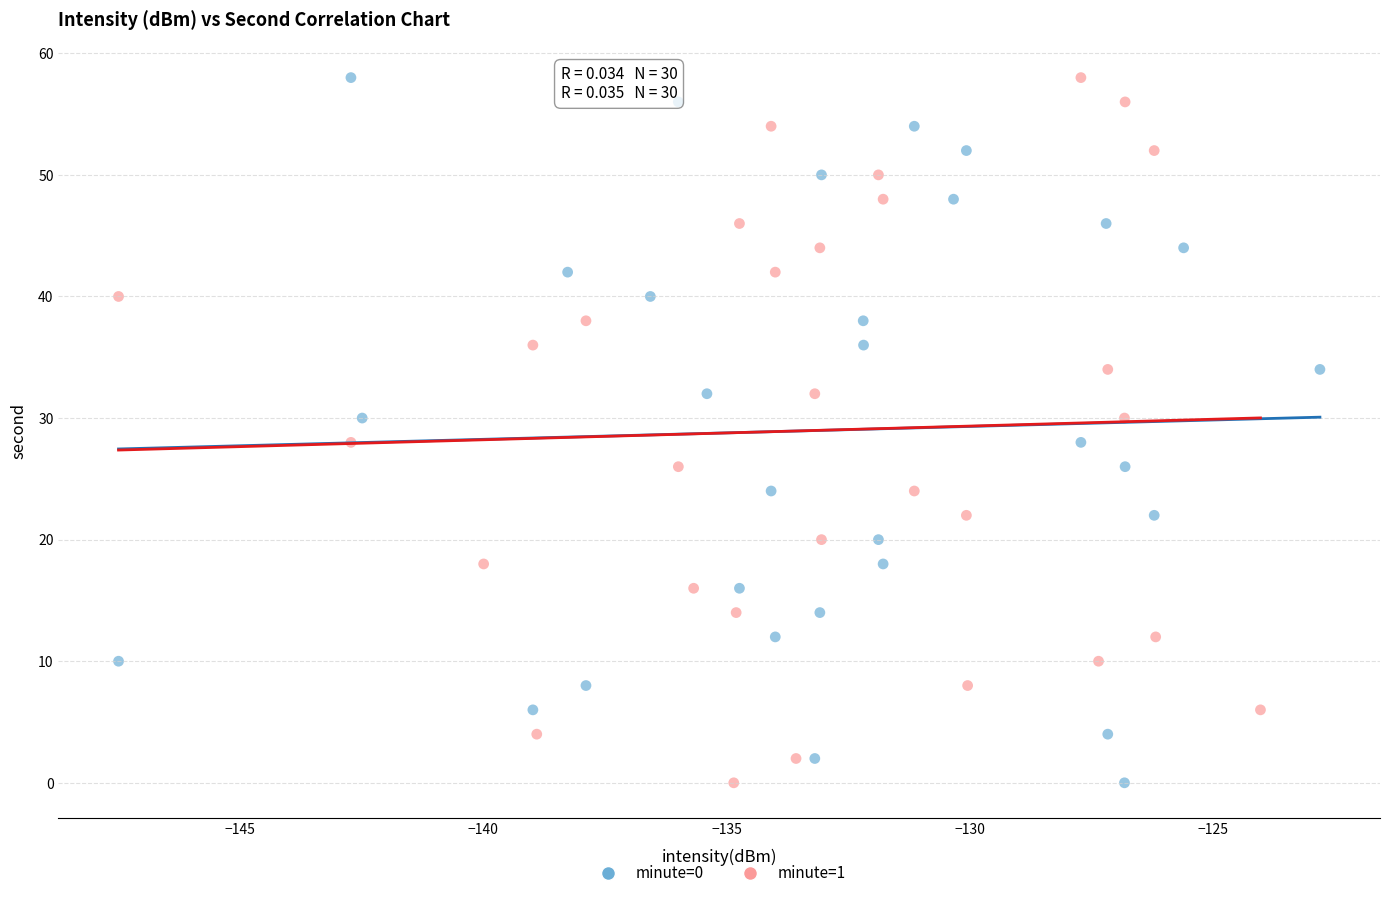

What are all the series names shown in the legend?

minute=0, minute=1